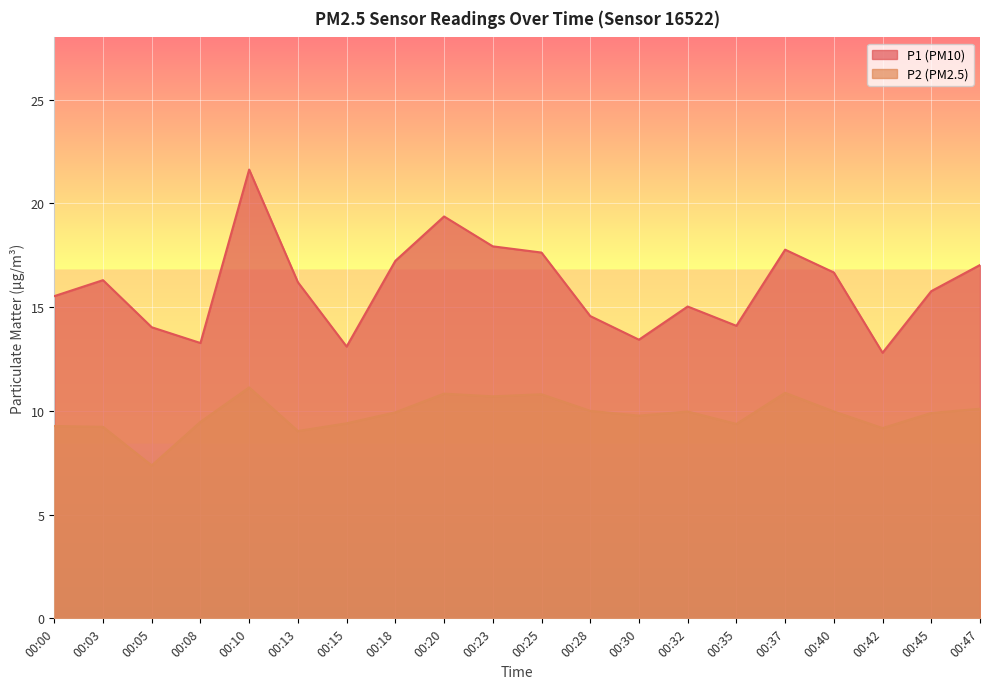

At which label is P1 closest to 17?

00:47